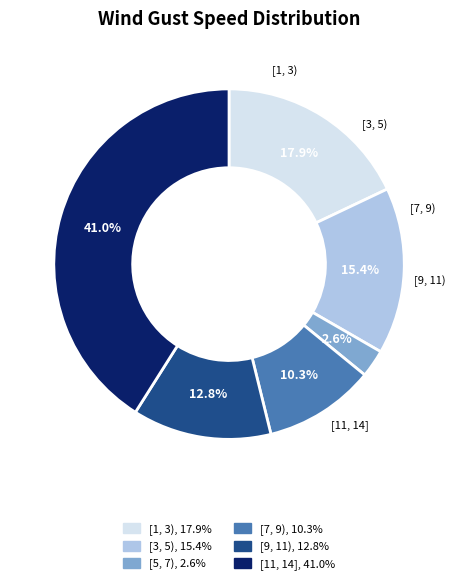

Does any single category account for the majority?

No